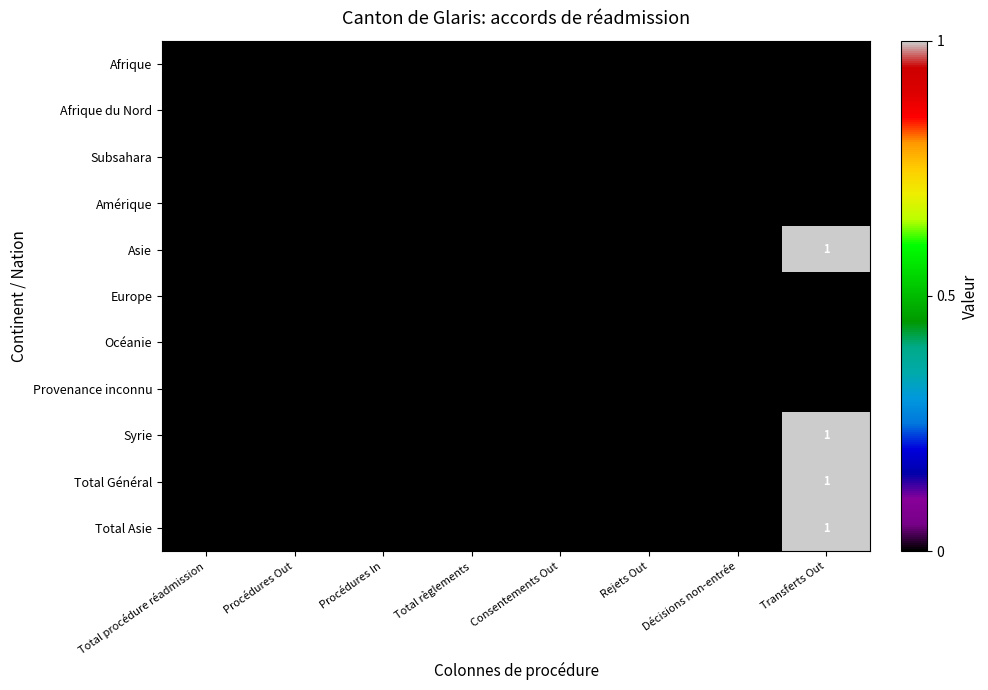

The value of Afrique at Transferts Out is 0. True or false?

True